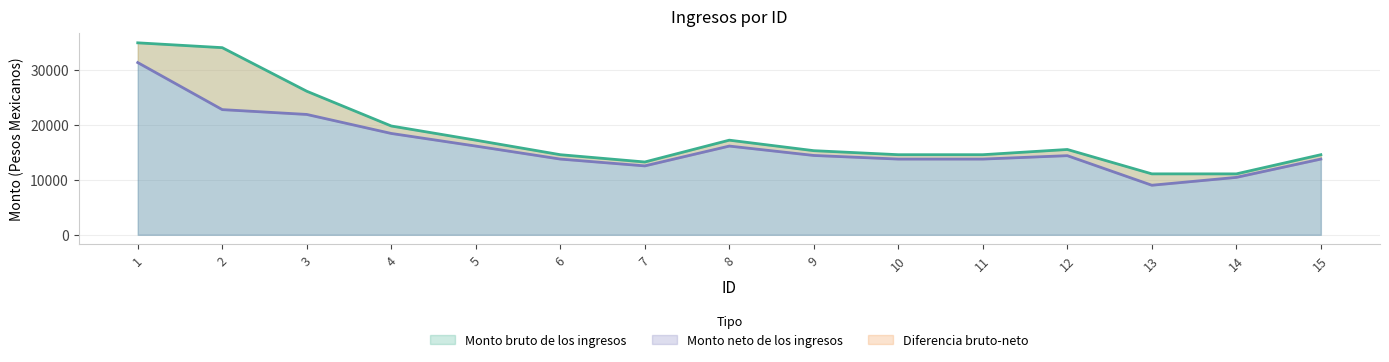

How many lines are shown in the chart?

2